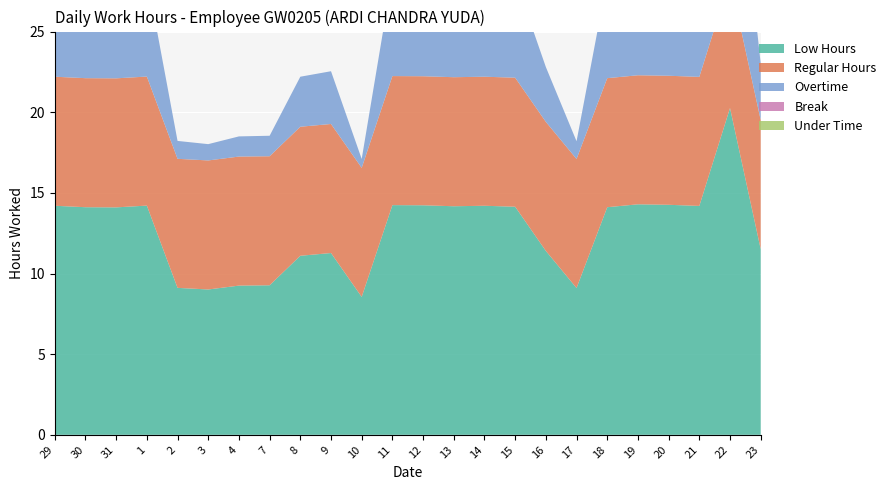

Reading left to right, what are all the values shown in this chart?

Low Hours: 29=14.2	30=14.1	31=14.1	1=14.2	2=9.1	3=9.0	4=9.2	7=9.3	8=11.1	9=11.3	10=8.6	11=14.2	12=14.2	13=14.2	14=14.2	15=14.1	16=11.4	17=9.1	18=14.1	19=14.3	20=14.3	21=14.2	22=20.3	23=11.5
Regular Hours: 29=8.0	30=8.0	31=8.0	1=8.0	2=8.0	3=8.0	4=8.0	7=8.0	8=8.0	9=8.0	10=8.0	11=8.0	12=8.0	13=8.0	14=8.0	15=8.0	16=8.0	17=8.0	18=8.0	19=8.0	20=8.0	21=8.0	22=8.0	23=8.0
Overtime: 29=6.2	30=6.1	31=6.1	1=6.2	2=1.1	3=1.0	4=1.2	7=1.3	8=3.1	9=3.3	10=0.6	11=6.2	12=6.2	13=6.2	14=6.2	15=6.1	16=3.4	17=1.1	18=6.1	19=6.3	20=6.3	21=6.2	22=12.3	23=3.5
Break: 29=0.0	30=0.0	31=0.0	1=0.0	2=0.0	3=0.0	4=0.0	7=0.0	8=0.0	9=0.0	10=0.0	11=0.0	12=0.0	13=0.0	14=0.0	15=0.0	16=0.0	17=0.0	18=0.0	19=0.0	20=0.0	21=0.0	22=0.0	23=0.0
Under Time: 29=0.0	30=0.0	31=0.0	1=0.0	2=0.0	3=0.0	4=0.0	7=0.0	8=0.0	9=0.0	10=0.0	11=0.0	12=0.0	13=0.0	14=0.0	15=0.0	16=0.0	17=0.0	18=0.0	19=0.0	20=0.0	21=0.0	22=0.0	23=0.0